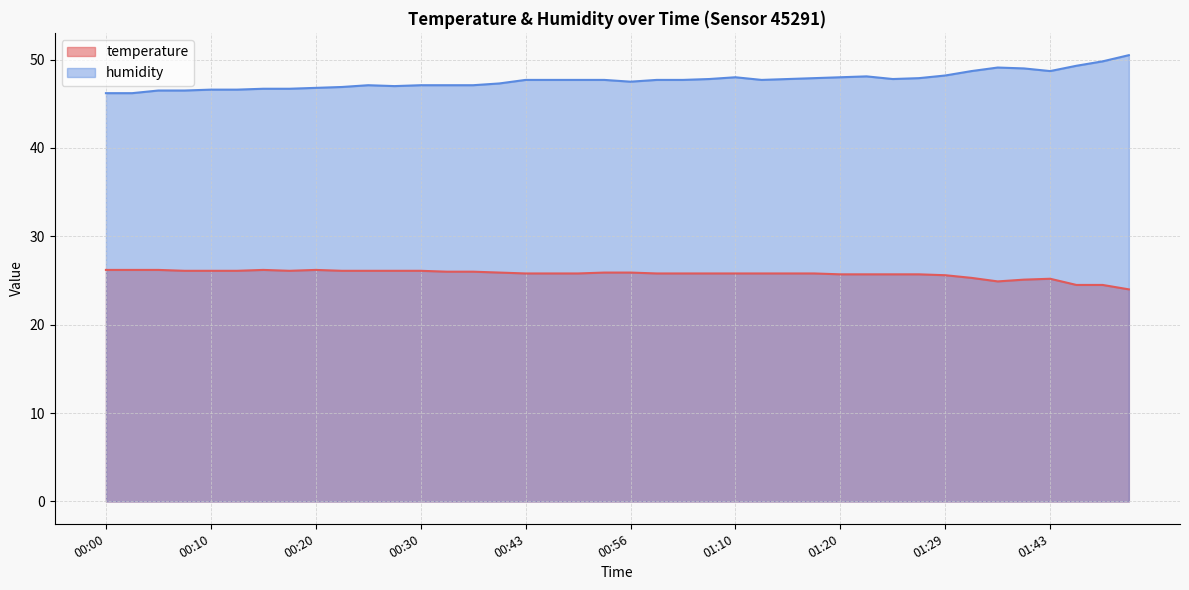

What is the label of the 17th point from the left?

00:43